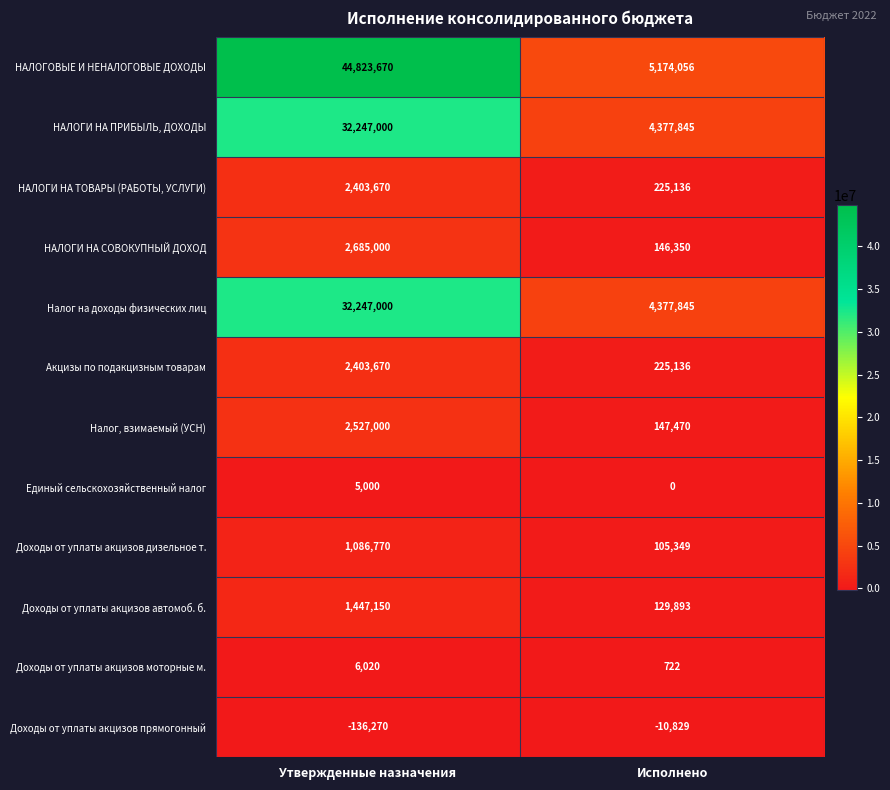

What is the sum of all НАЛОГИ НА СОВОКУПНЫЙ ДОХОД values?

2831350